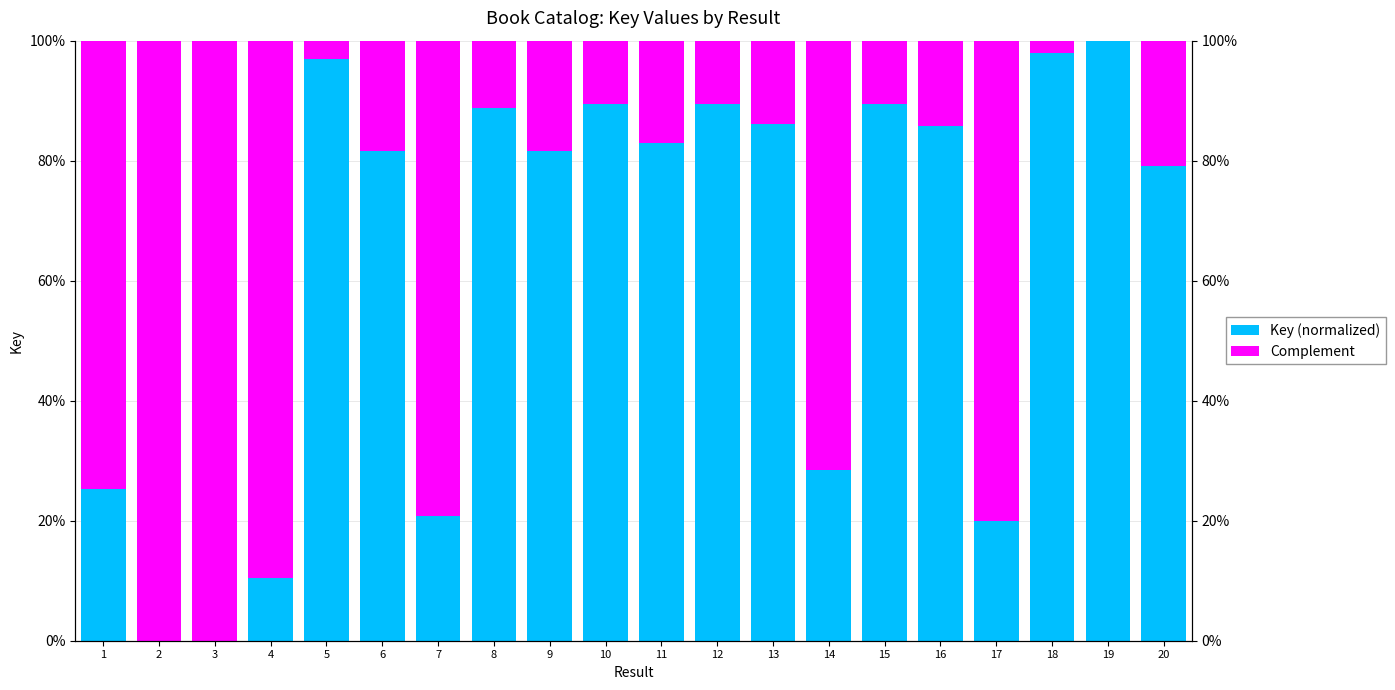

How many bars are there in each group?

2